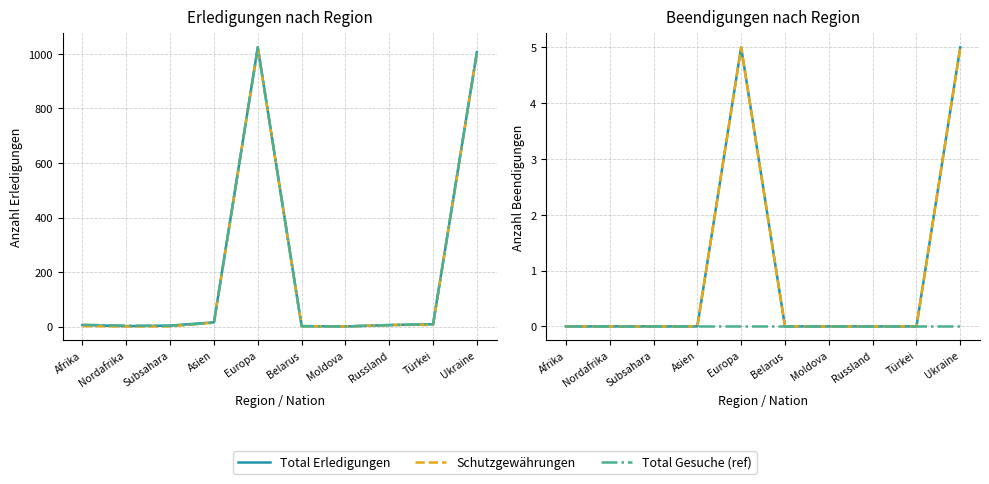

True or false: Schutz aufgehoben individuell and Schutzgewährungen cross at least once.

False